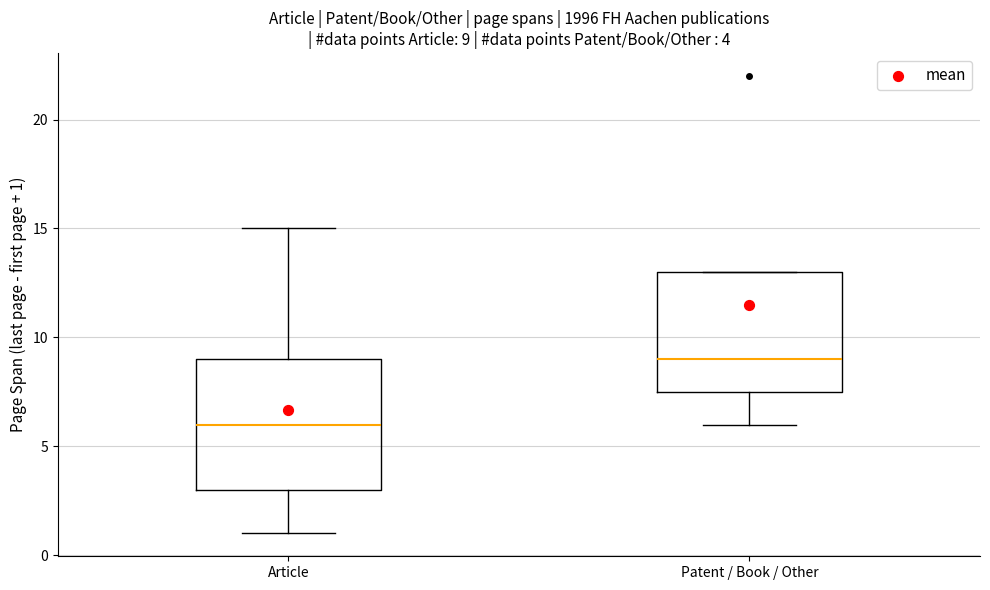

Which box is the tallest, from its lower edge to its upper edge?

Article